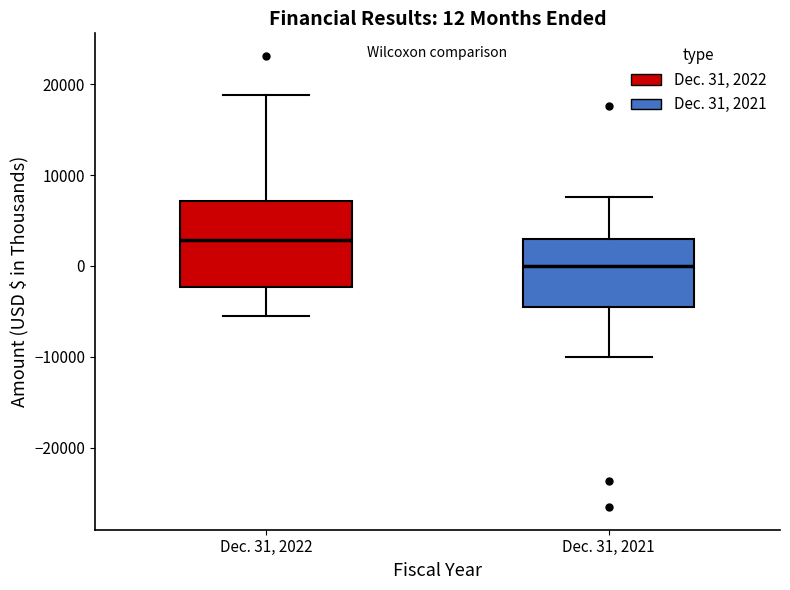

Comparing the boxes themselves (not the whiskers), which one is the tallest?

Dec. 31, 2022